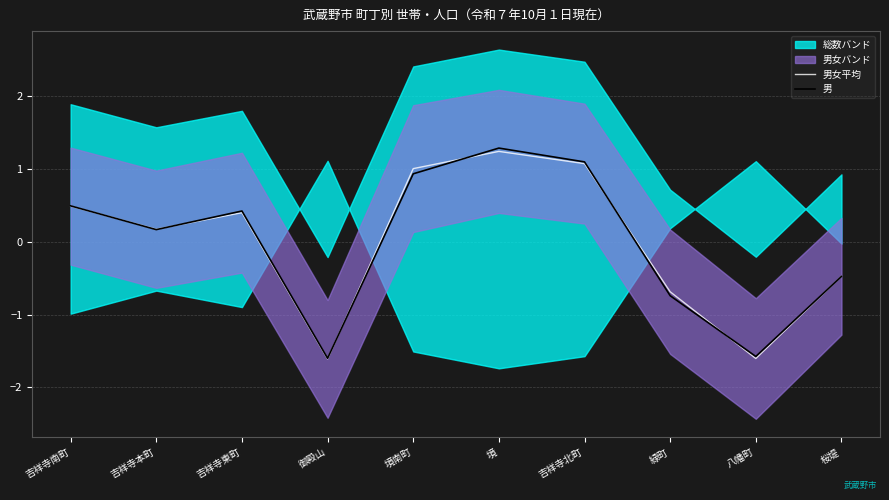

How many values in the 男女平均 series exceed 0?

6